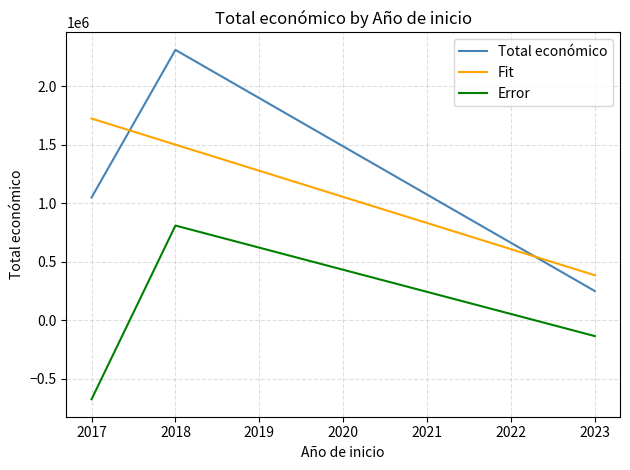

What is the greatest value displayed?

2310026.0